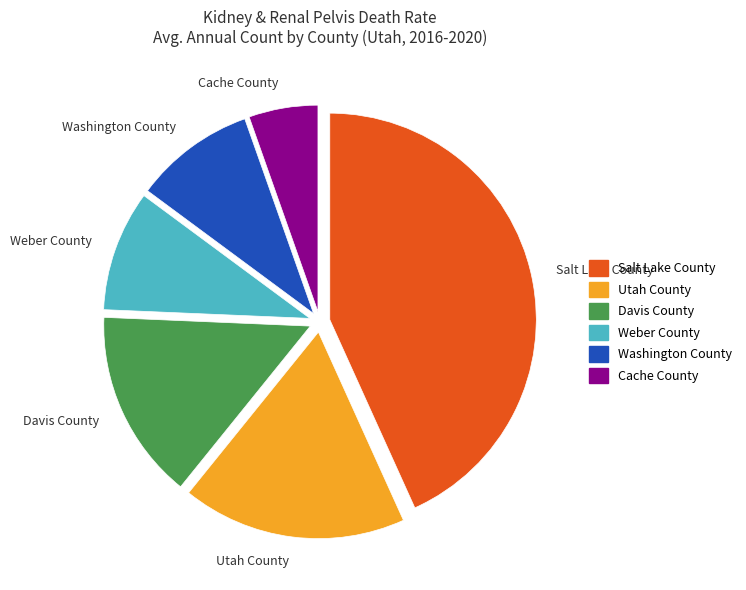

The Utah County slice represents 18% of the pie. True or false?

True